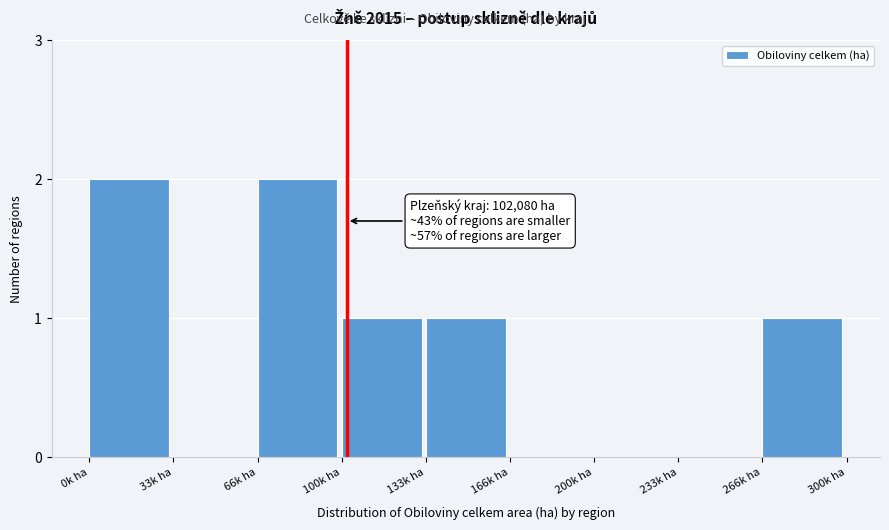

Reading left to right, extract all data points from this chart.

0k ha=2	33k ha=0	66k ha=2	100k ha=1	133k ha=1	166k ha=0	200k ha=0	233k ha=0	266k ha=1